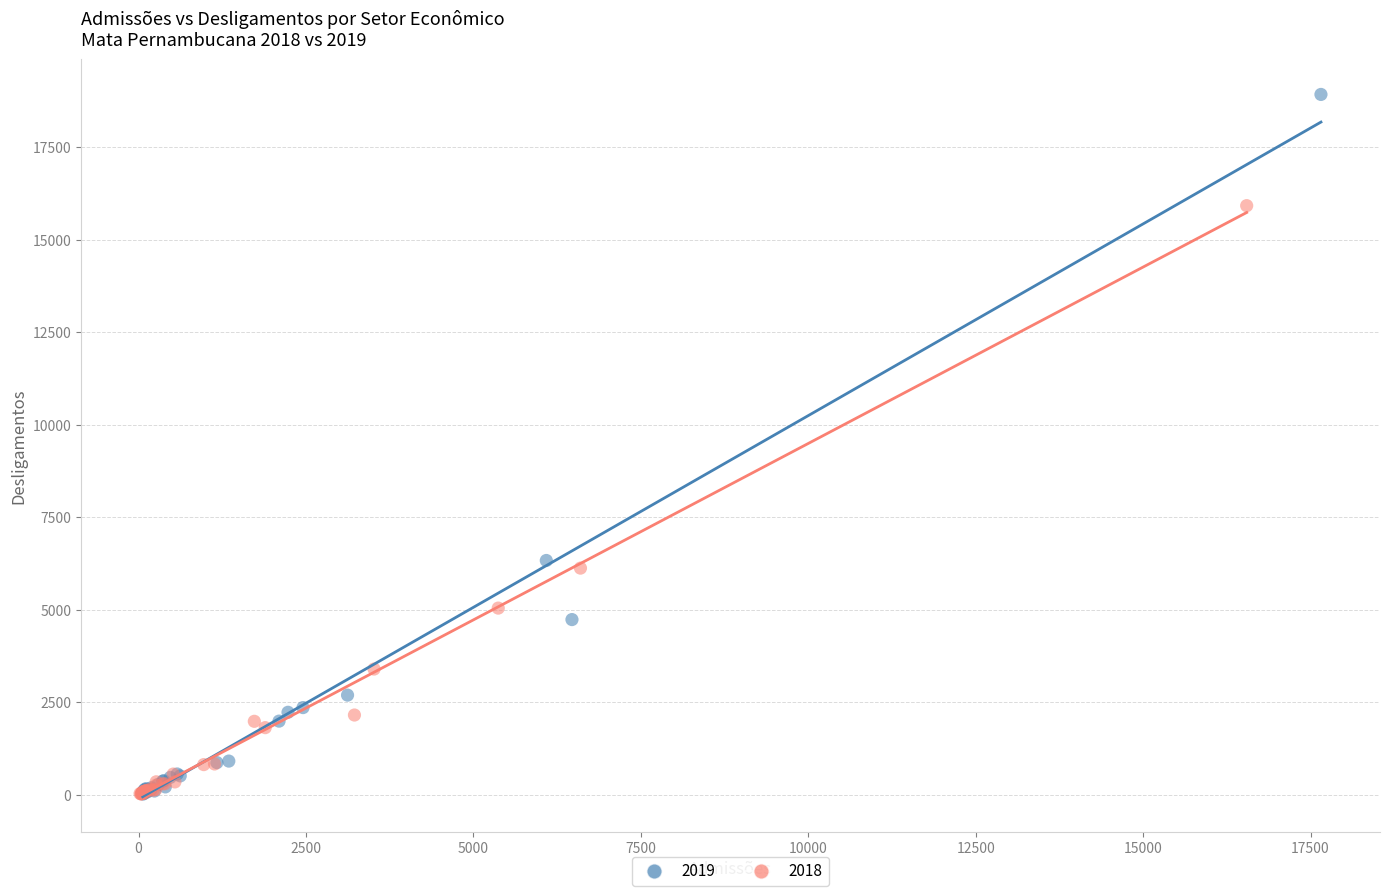

Which series reaches the maximum Y coordinate?

2019